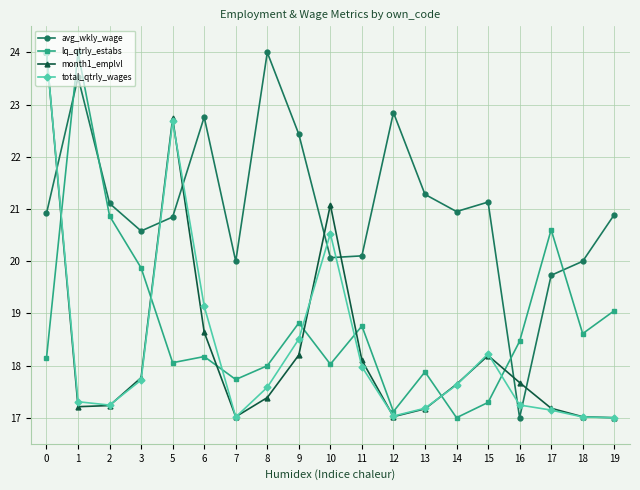

The value of lq_qtrly_estabs at 2 is 34.8. True or false?

False